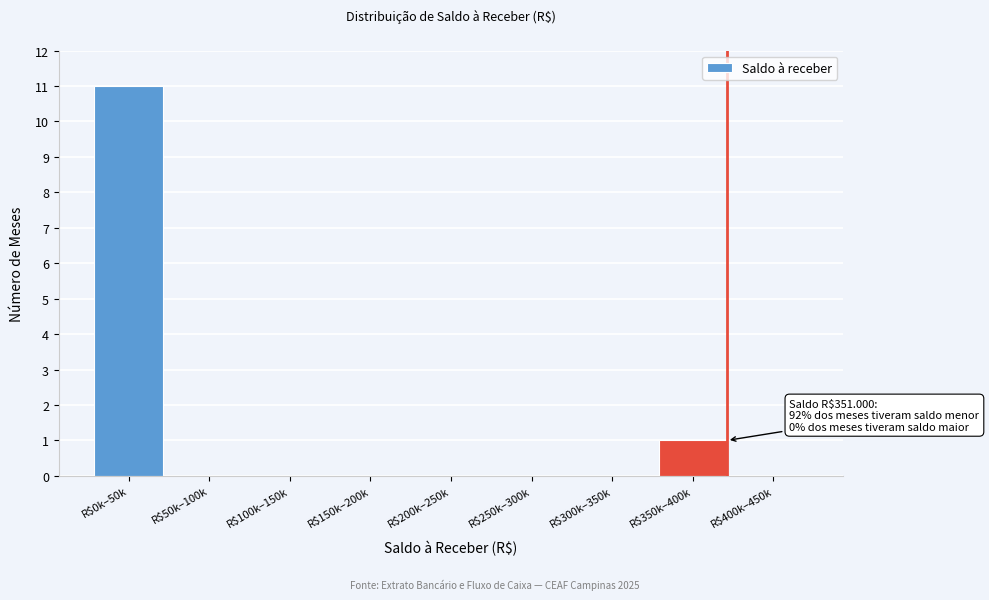

The value at R$400k–450k is 0. True or false?

True